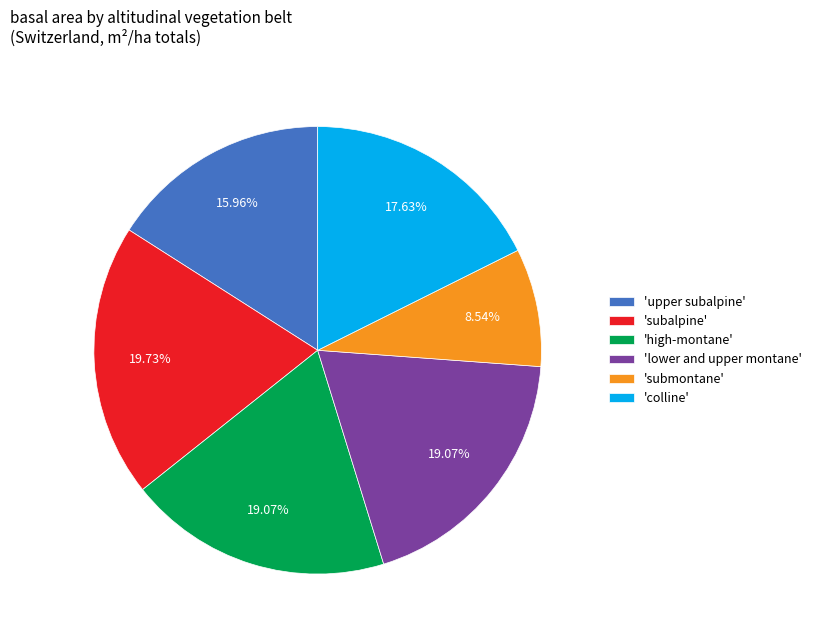

Combined, do 'subalpine' and 'colline' account for over 50%?

No